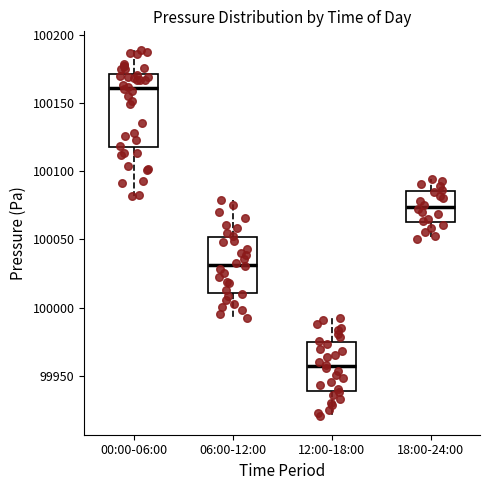

Comparing the boxes themselves (not the whiskers), which one is the tallest?

00:00-06:00